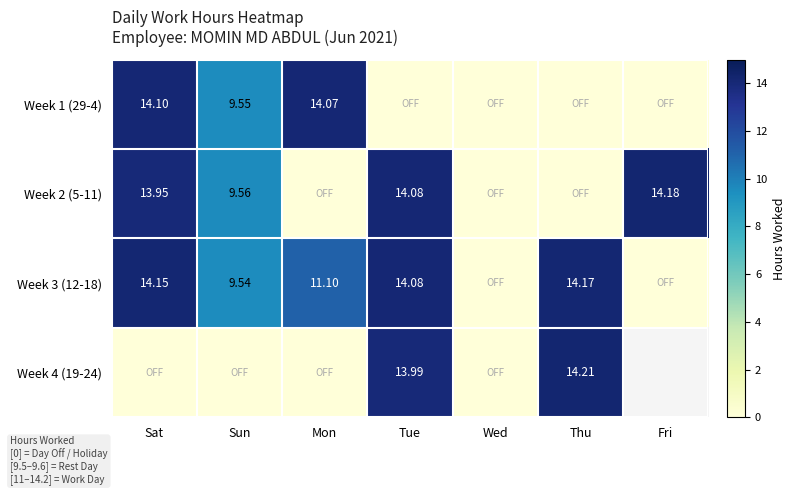

At which category is the sum across all series the highest?

Sat